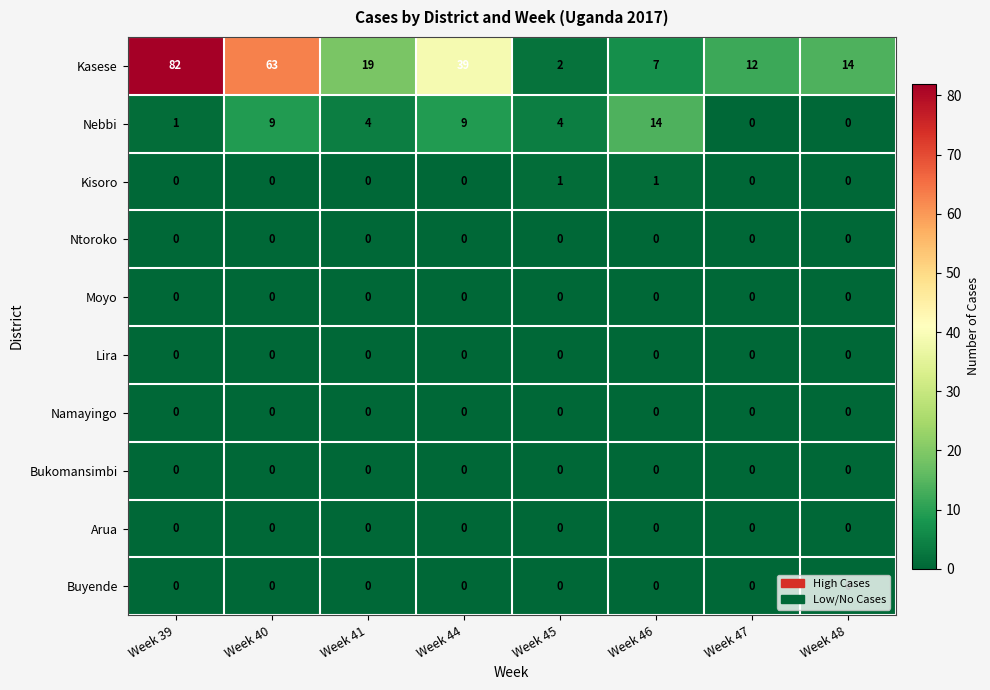

What is the difference between the highest and lowest values at Week 48?

14